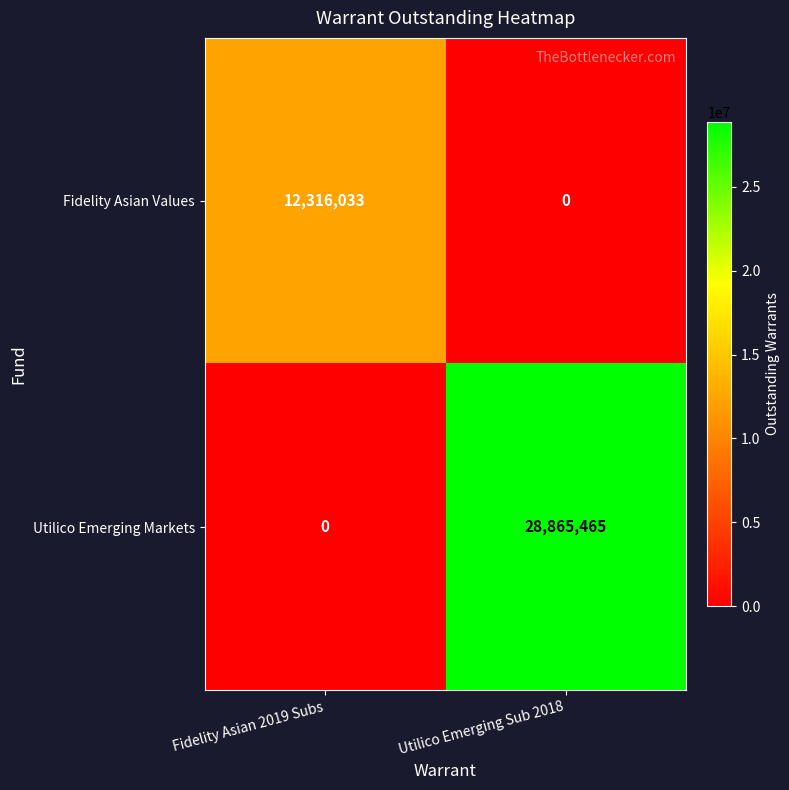

List the series in order of their peak value, highest first.

Utilico Emerging Markets, Fidelity Asian Values